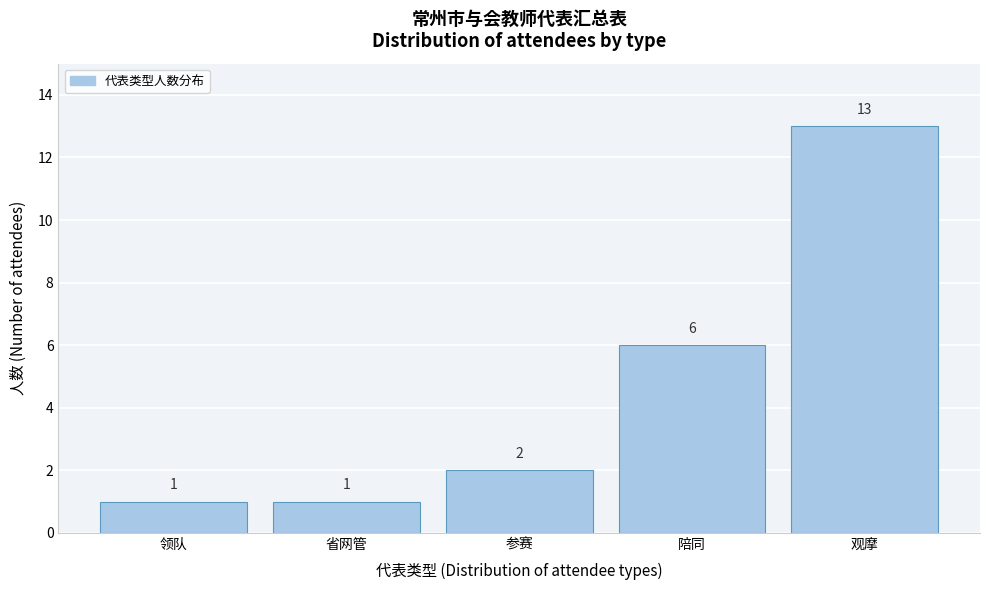

Reading left to right, what are all the values shown in this chart?

领队=1	省网管=1	参赛=2	陪同=6	观摩=13